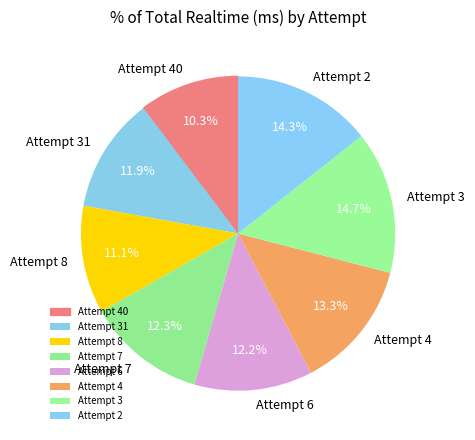

How many slices are in this pie chart?

8